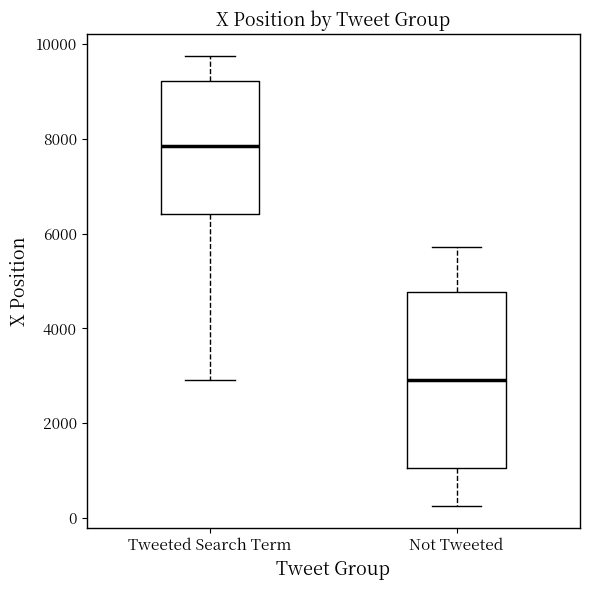

Where does the upper whisker of the box for Not Tweeted end on the y-axis? The values are not printed on the chart, so give them approximately, as read against the axis.

5800